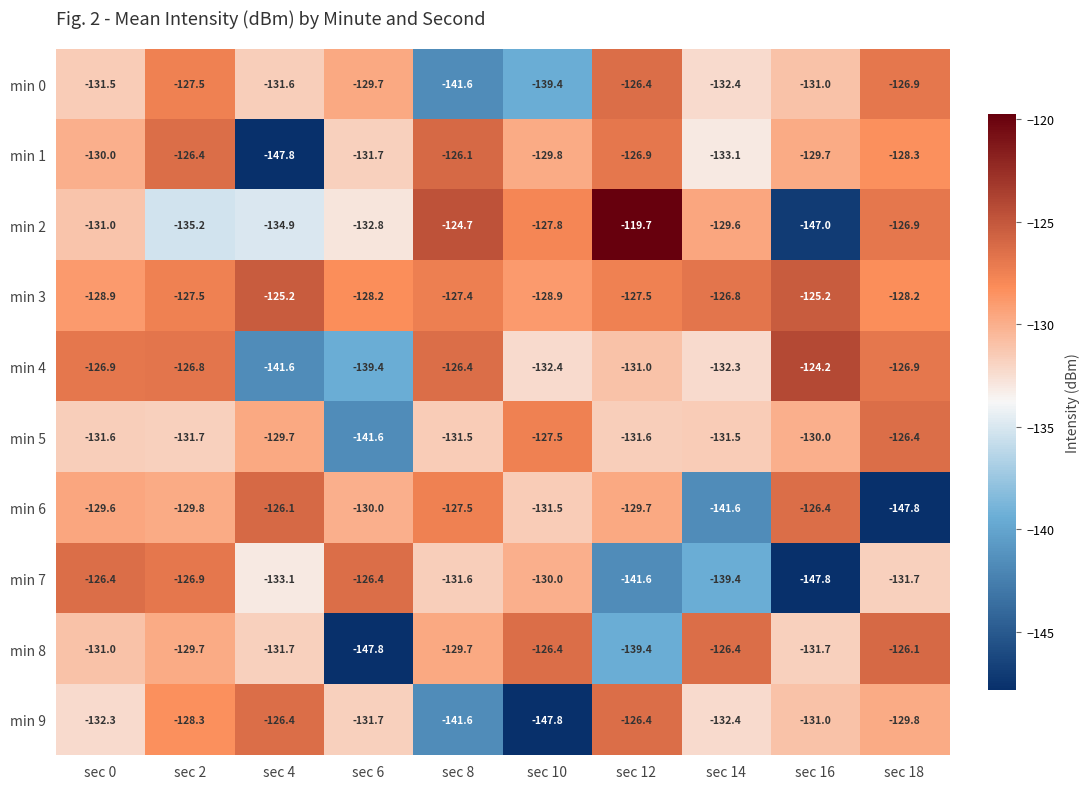

The min 1 series shows -128.3 at sec 18. True or false?

True